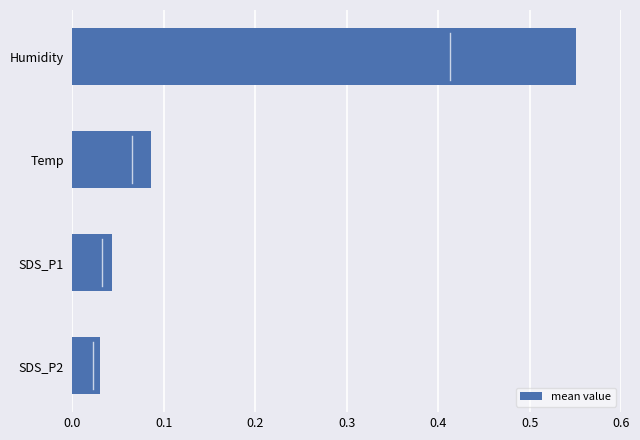

How many bars are there in total?

4